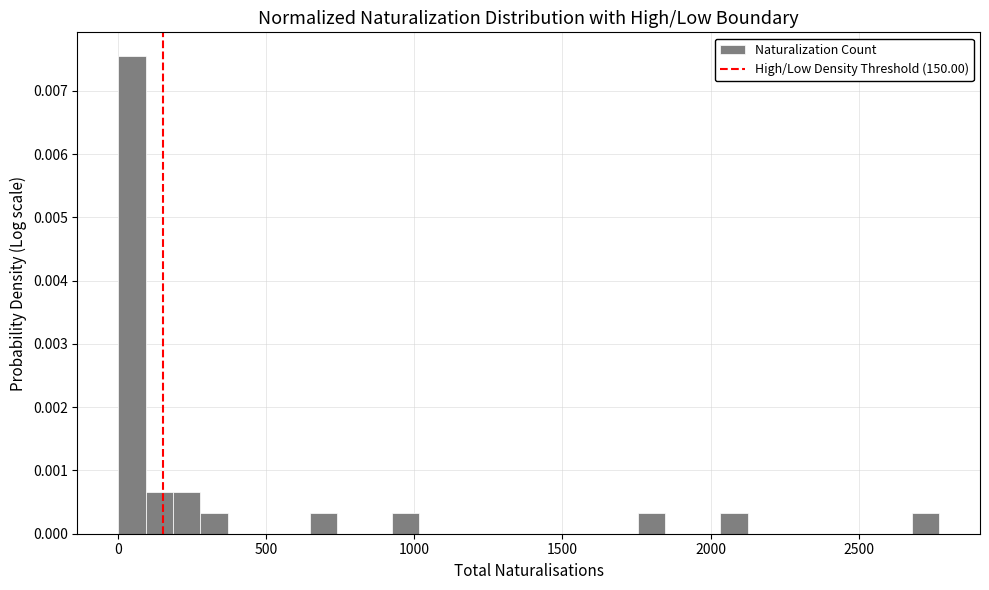

Around what value on the x-axis is the tallest bar? Give the approximate position of its centre, as read against the axis.

50